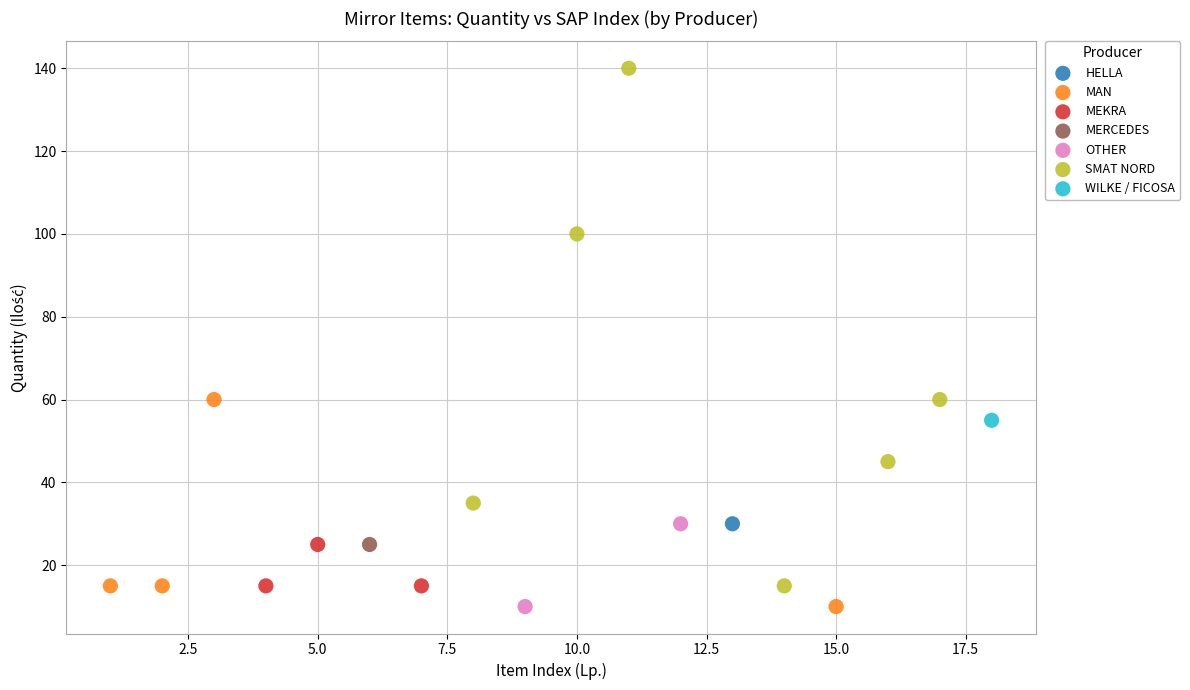

What are all the series names shown in the legend?

HELLA, MAN, MEKRA, MERCEDES, OTHER, SMAT NORD, WILKE / FICOSA